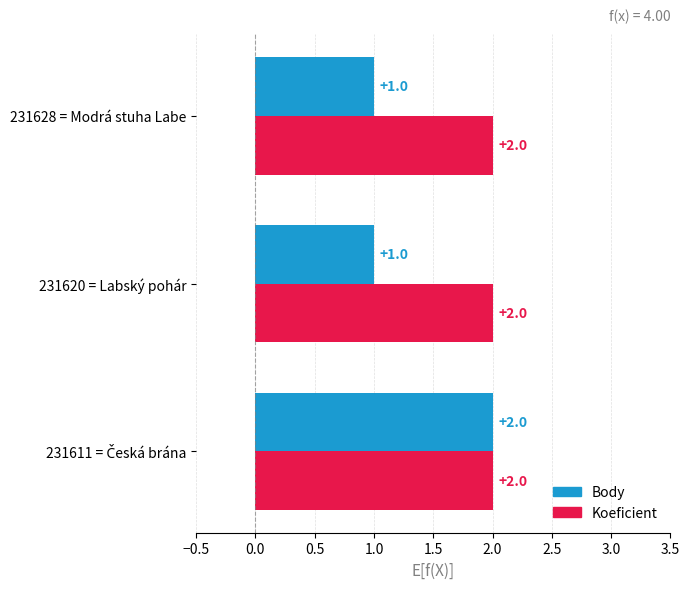

How many values in the Body series exceed 1?

1